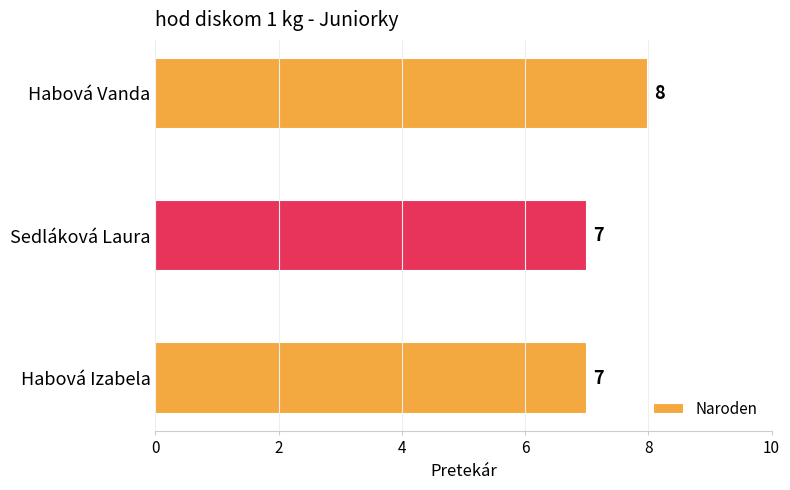

Reading top to bottom, transcribe all the data shown in this chart.

Habová Vanda=8	Sedláková Laura=7	Habová Izabela=7